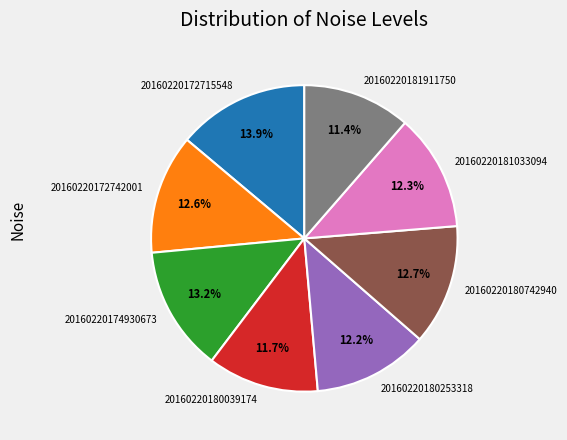

Does 20160220180253318 account for over 50% of the chart?

No